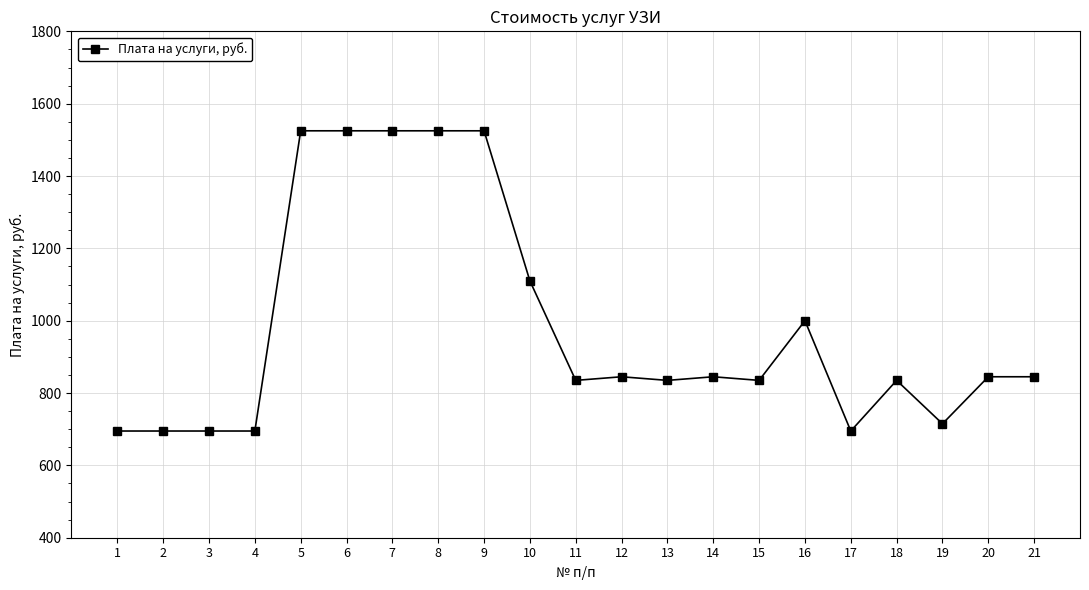

How many data points are less than 845?

10